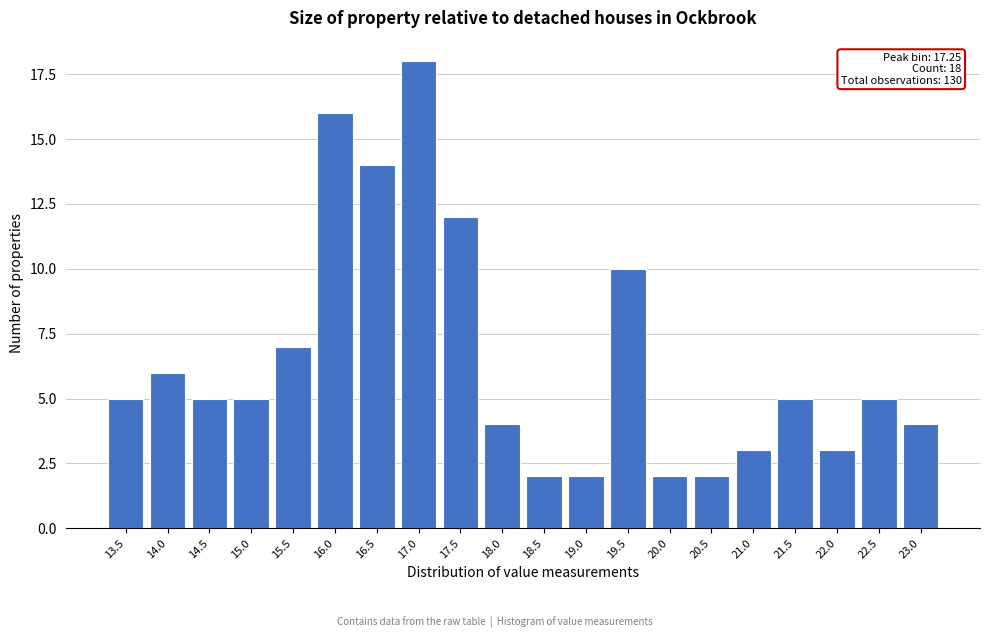

Reading left to right, what are all the values shown in this chart?

5	6	5	5	7	16	14	18	12	4	2	2	10	2	2	3	5	3	5	4